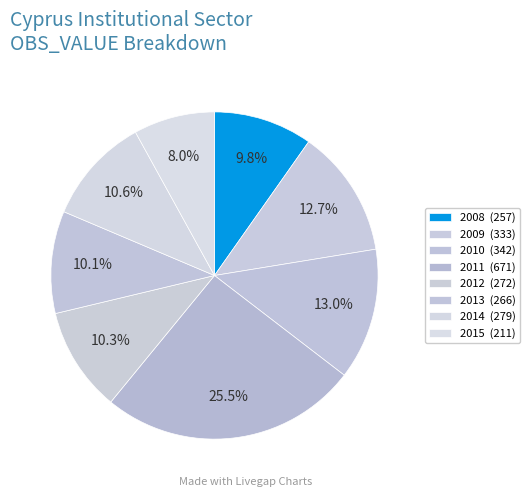

How many segments does this pie chart have?

8